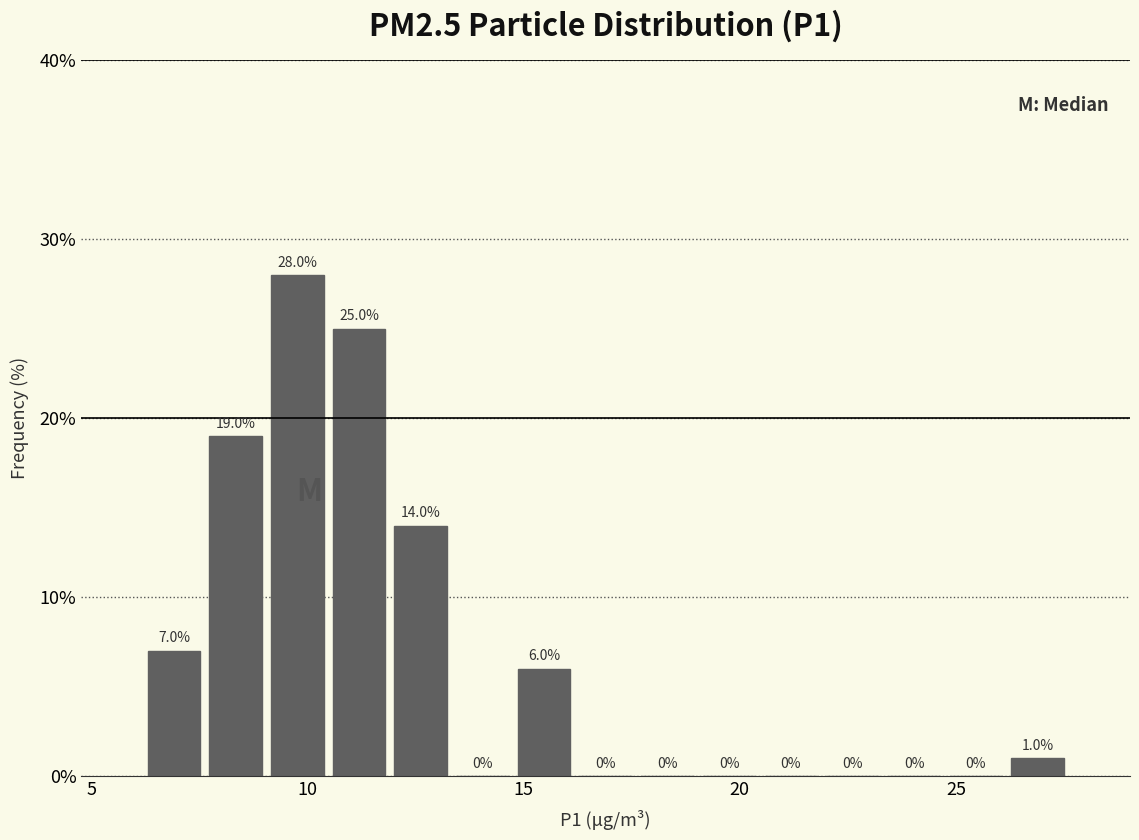

Read against the x-axis, roughly where is the centre of the tallest bar?

10.0